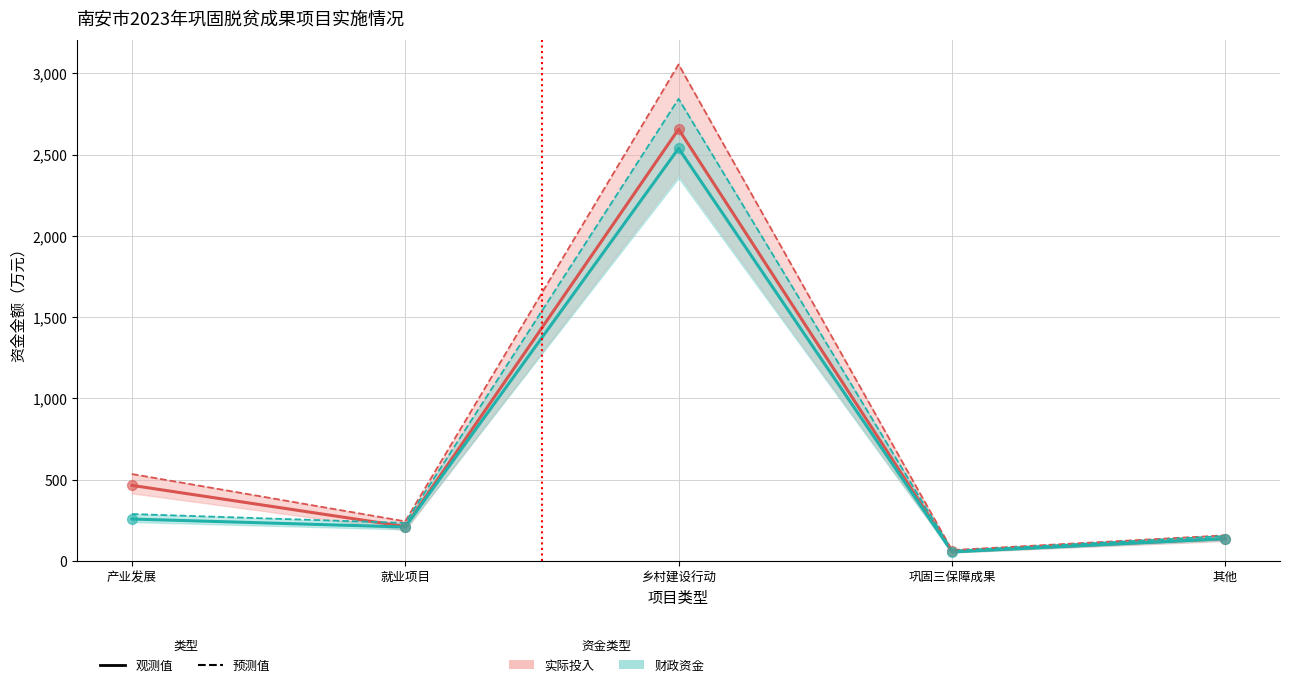

What are all the series names shown in the legend?

实际投入（观测）, 财政资金（观测）, 实际投入（预测）, 财政资金（预测）